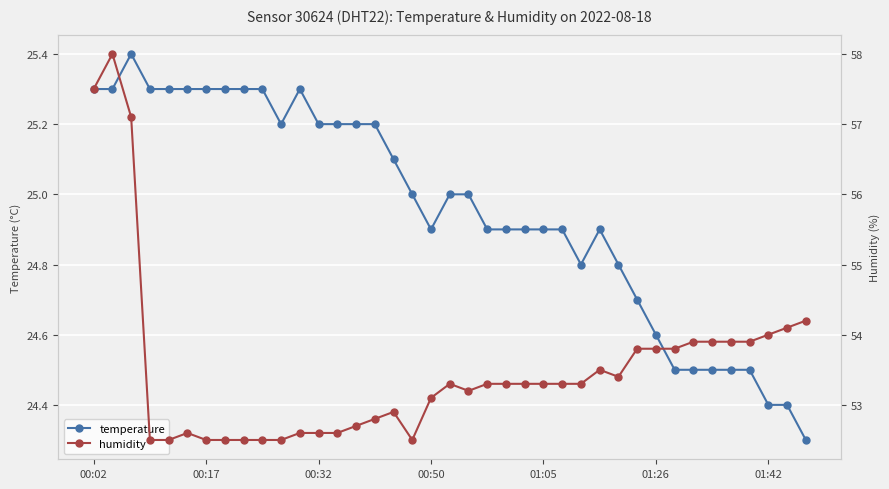

True or false: temperature and humidity intersect in this chart.

False